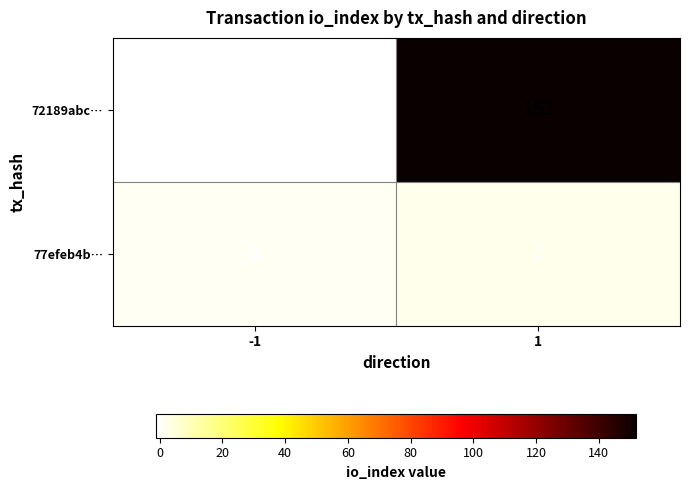

The value of 77efeb4b… at -1 is 1. True or false?

True